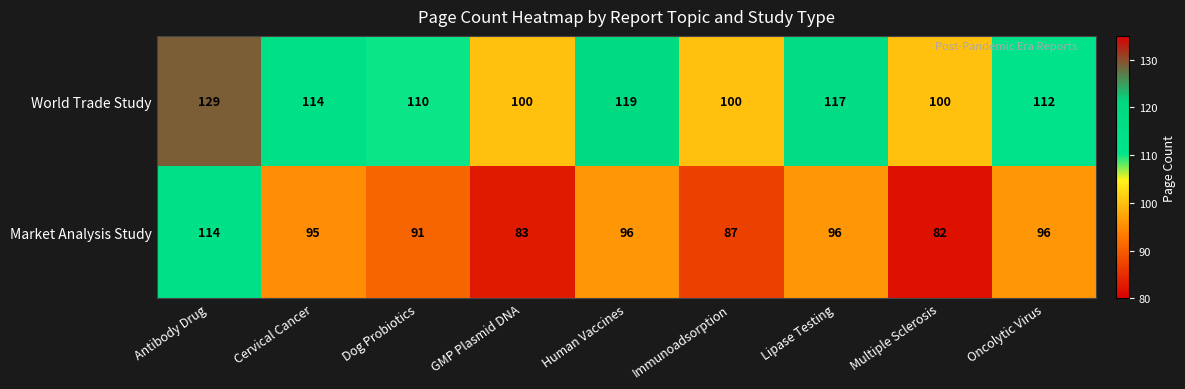

Count the number of data series in this chart.

2